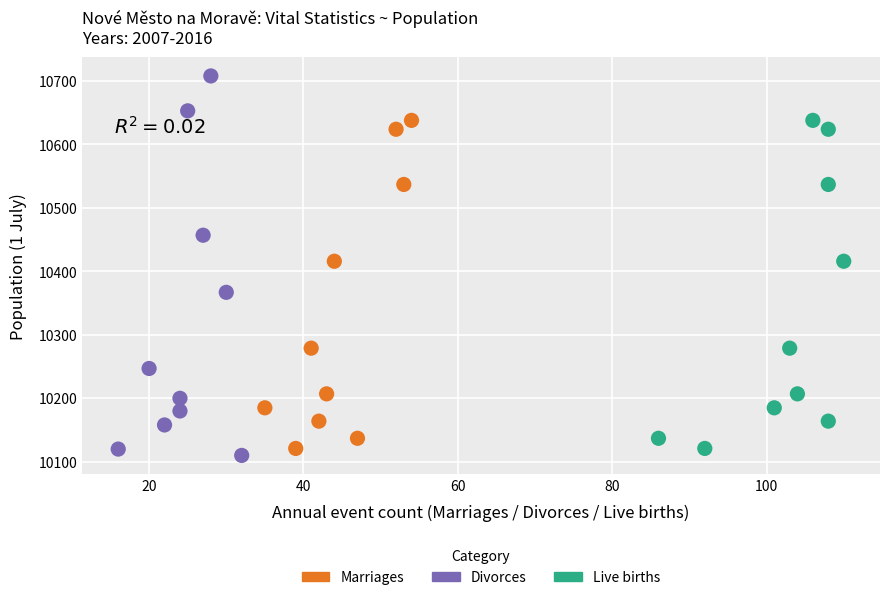

Which series reaches the maximum Y coordinate?

Divorces